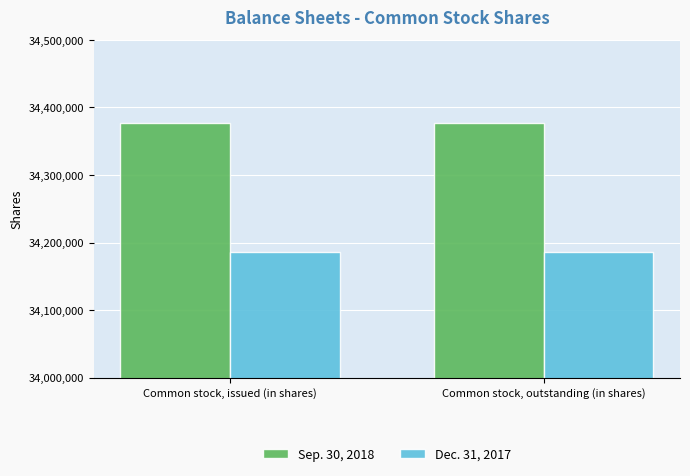

What is the spread (max minus min) of values at Common stock, issued (in shares)?

190987